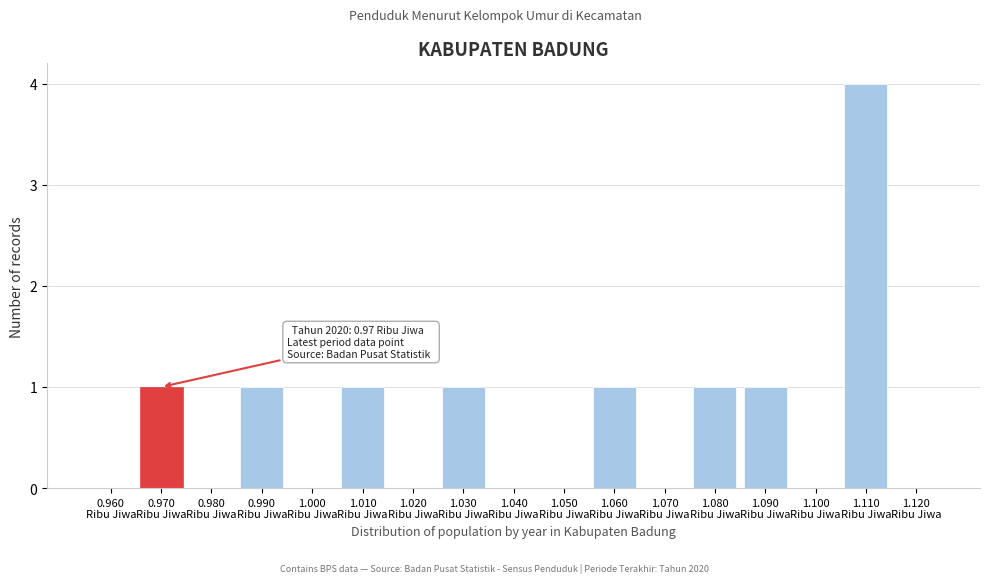

What is the maximum value shown in the chart?

4